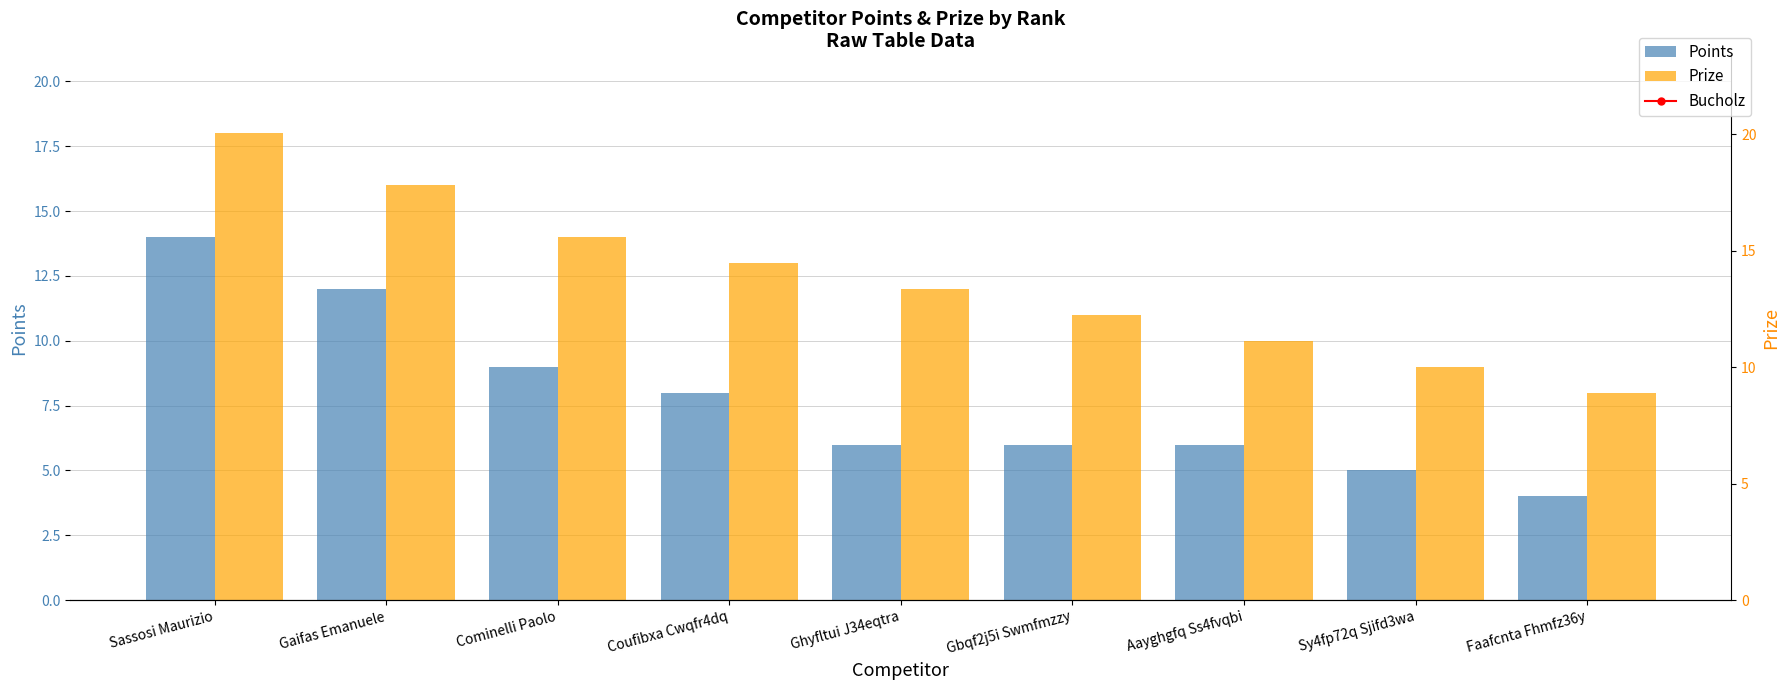

At how many categories does at least one series exceed 24?

9